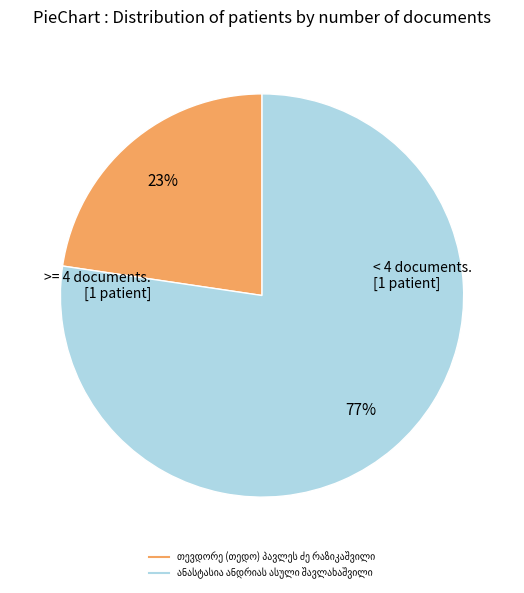

Is there a majority slice in this chart?

Yes